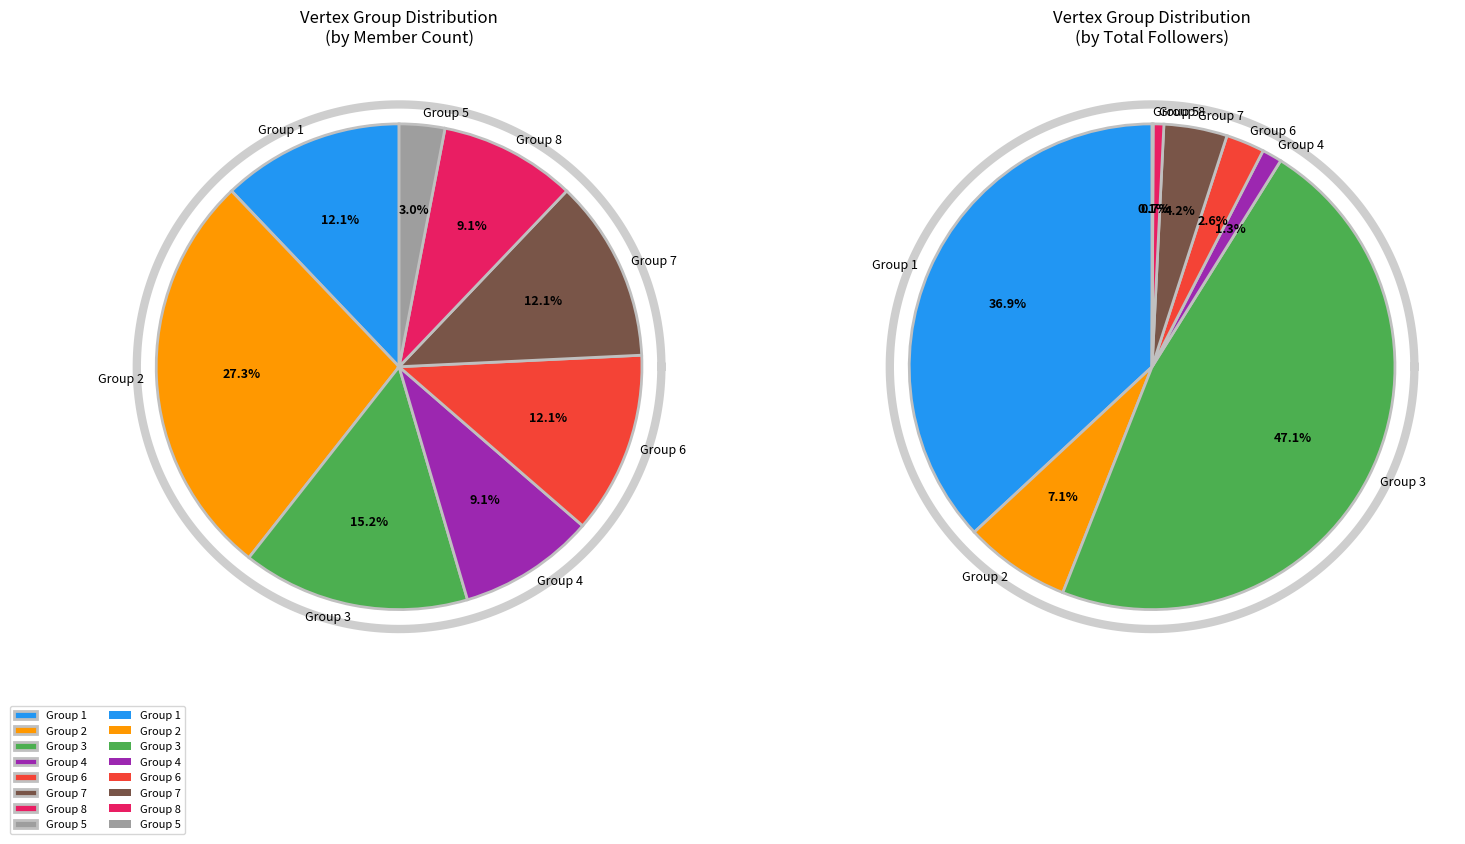

Does Group 8 represent more than half of the total?

No